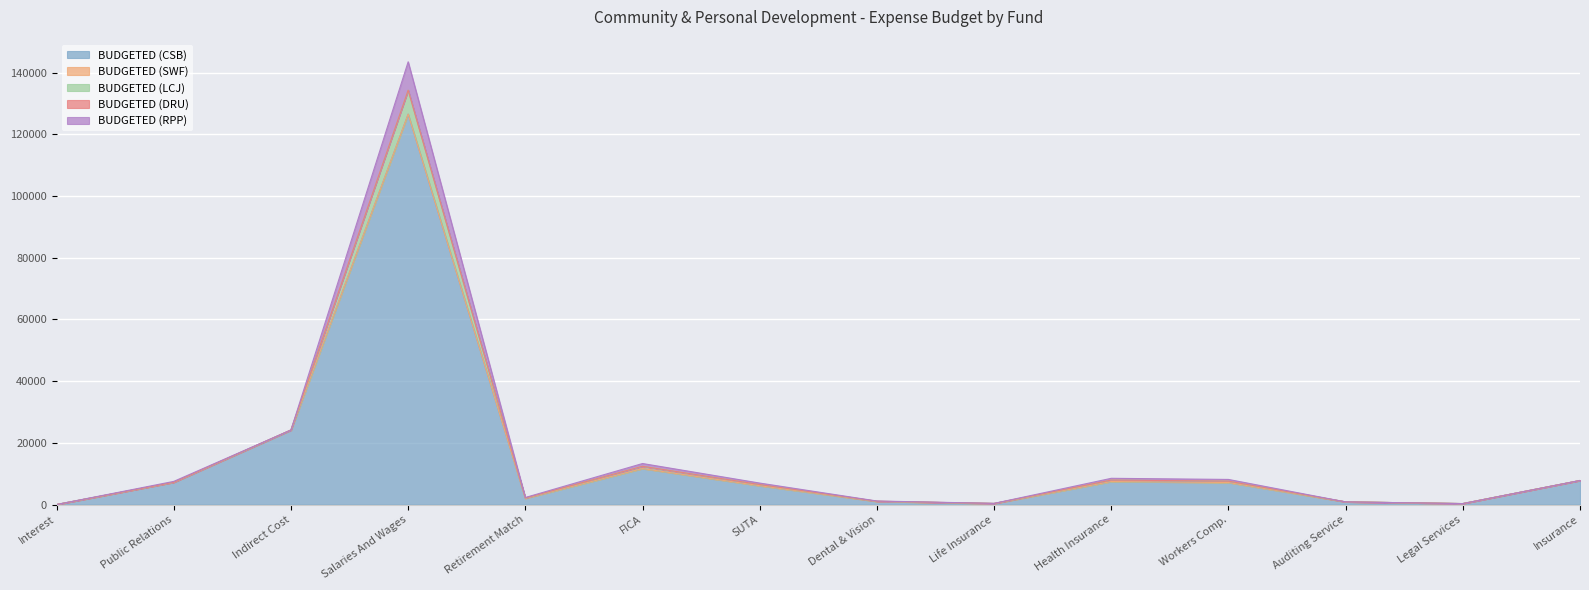

At which category is the sum across all series the highest?

Salaries And Wages